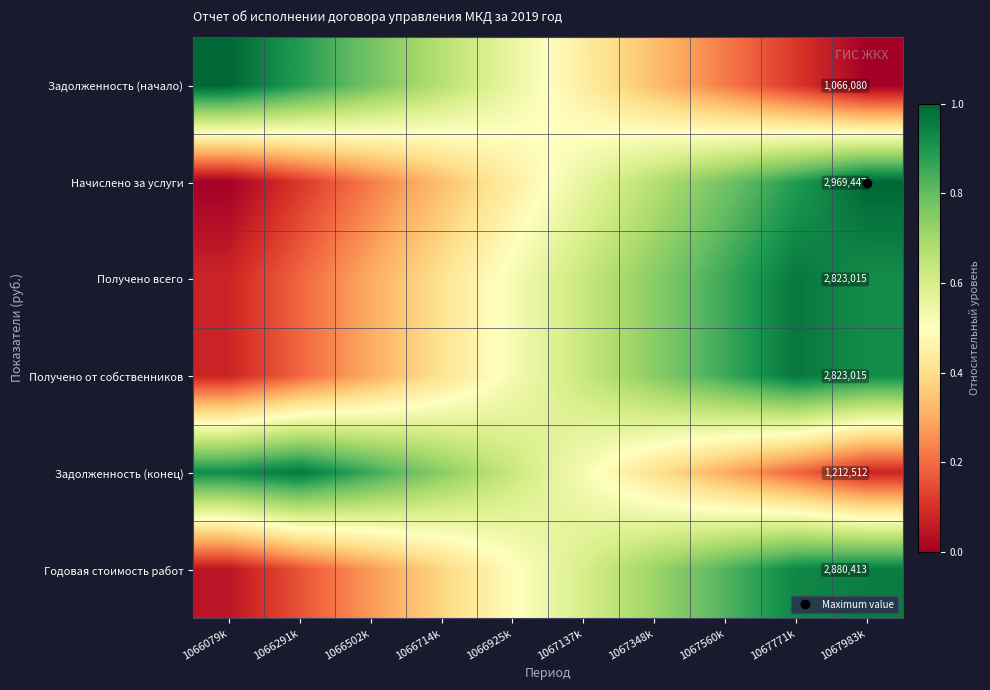

Rank the series at 1066925k from lowest to highest value.

Начислено за услуги, Годовая стоимость работ, Получено всего, Получено от собственников, Задолженность (начало), Задолженность (конец)